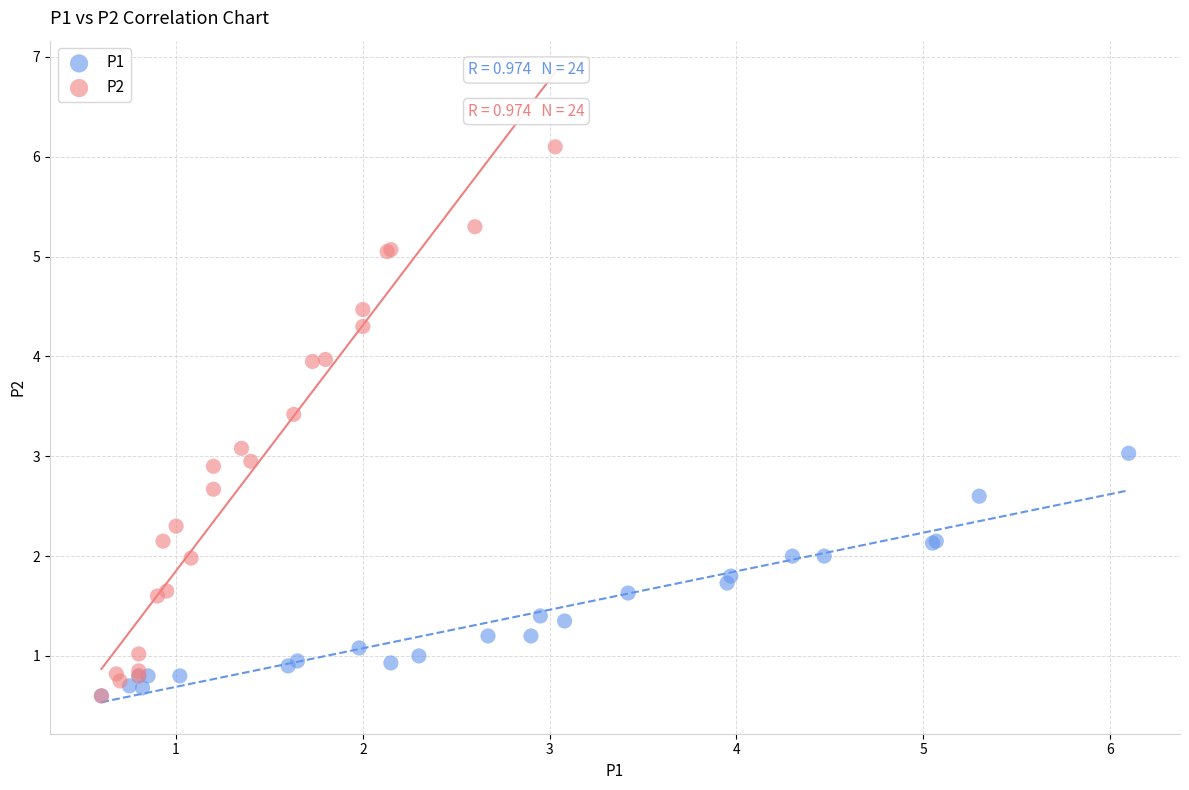

Which series has the largest Y range (max minus min)?

P2